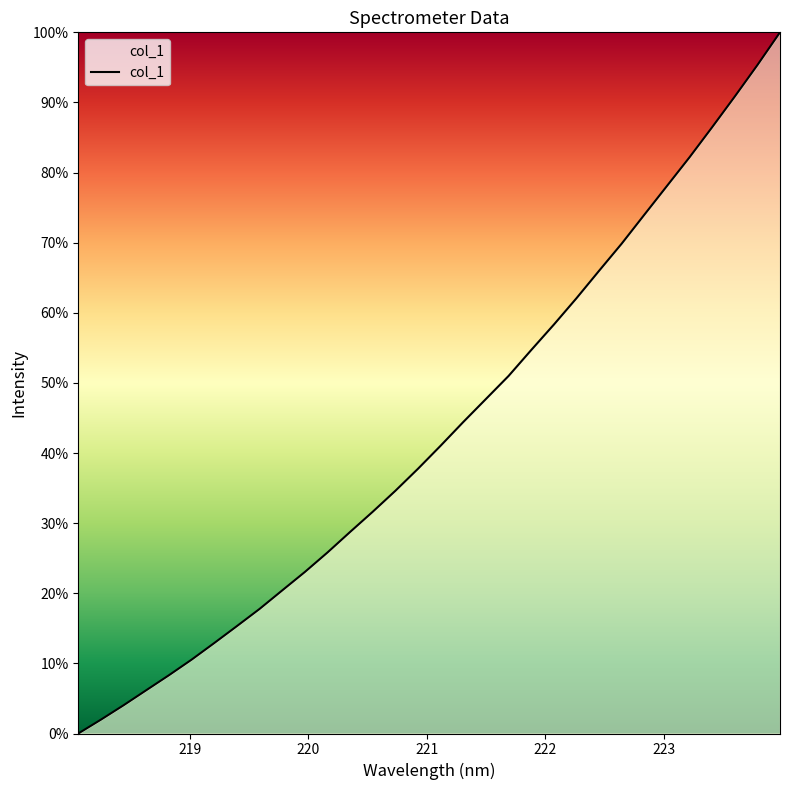

How many lines are shown in the chart?

1